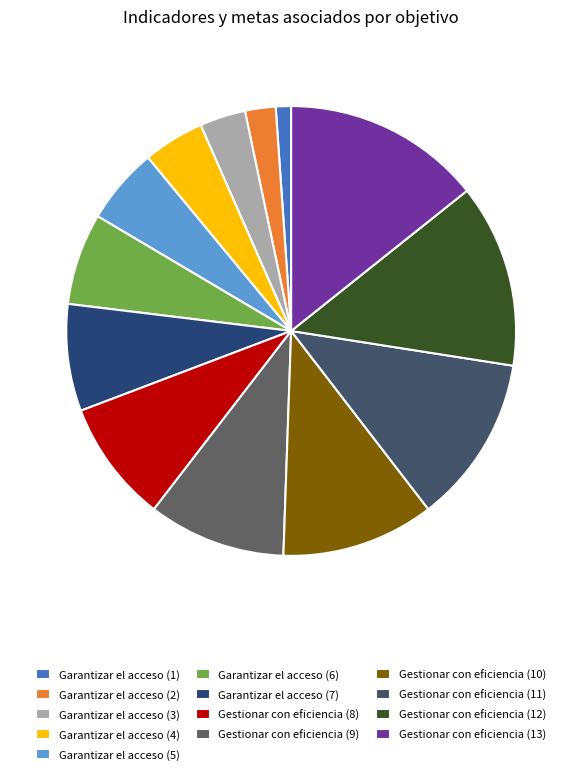

What portion of the pie excludes Gestionar con eficiencia (12)?

86.8%